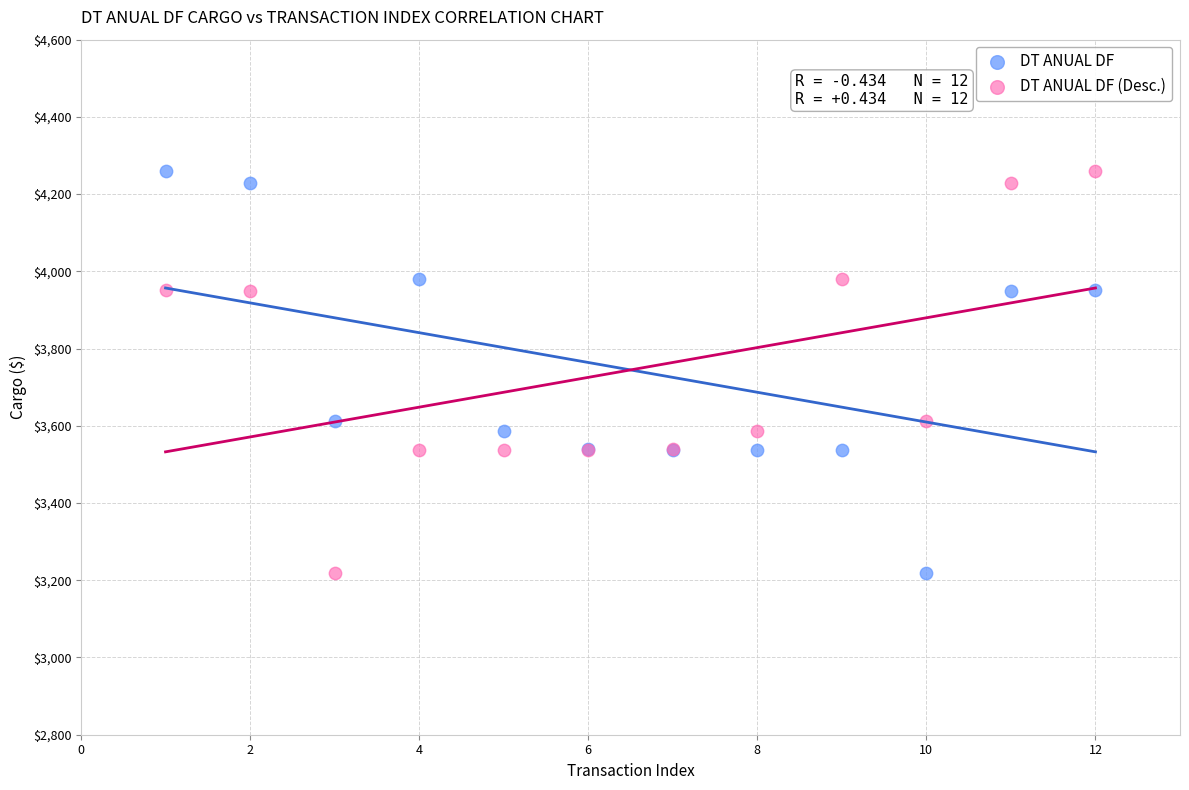

What is the X range (max minus min) for the scatter plot?

11.0